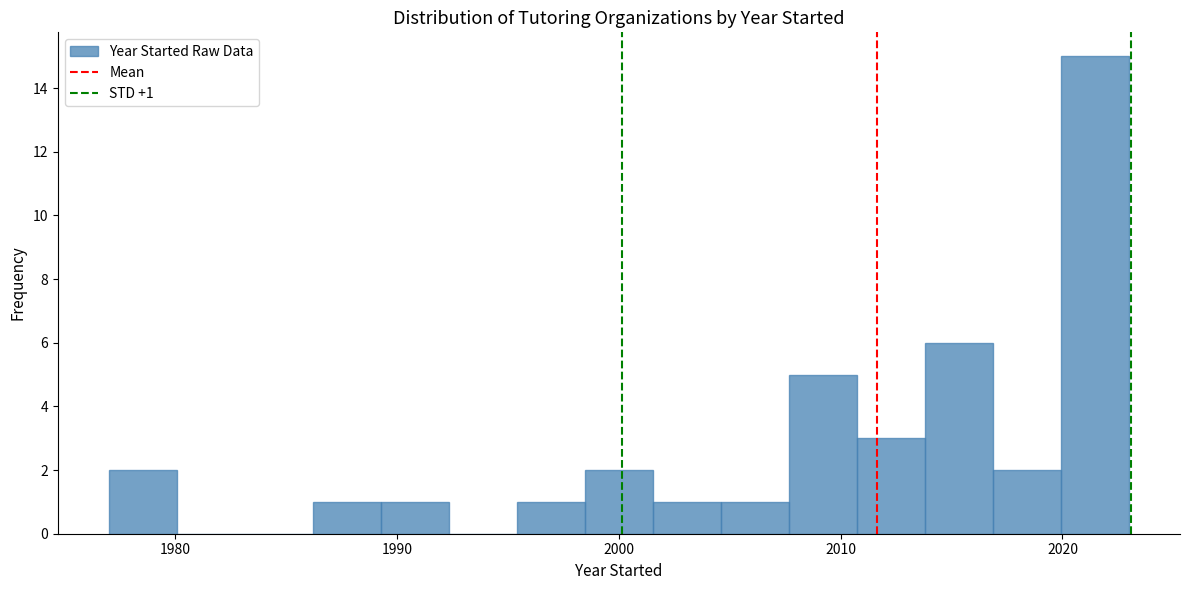

Read against the x-axis, roughly where is the centre of the tallest bar?

2021